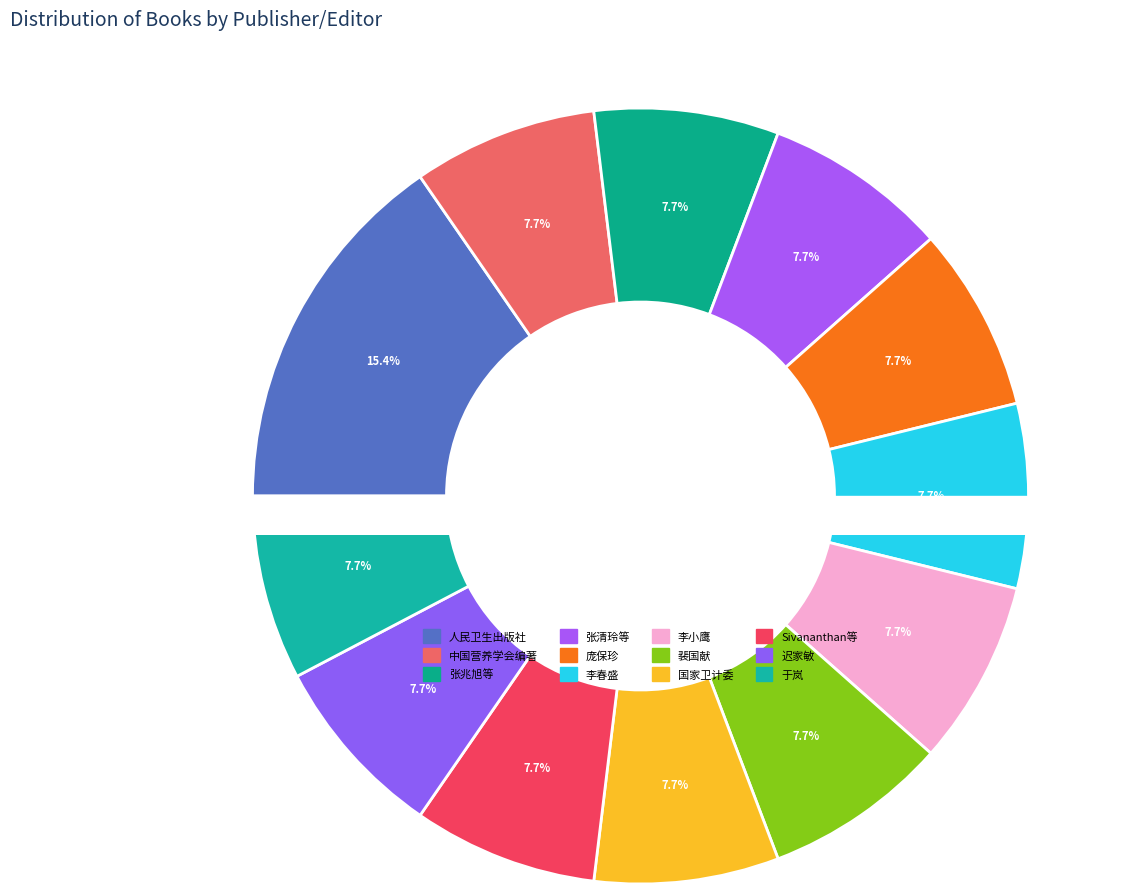

What is the change in value from 人民卫生出版社 to 国家卫生计生委人才交流服务中心组织编写?

-1